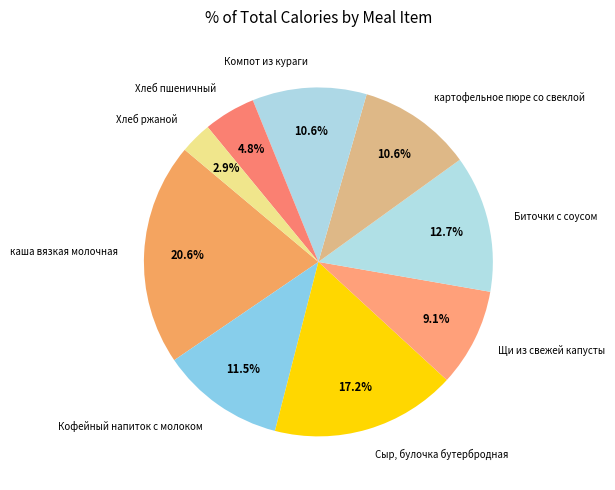

Approximately how many times larger is the value at Хлеб пшеничный compared to картофельное пюре со свеклой?

0.5